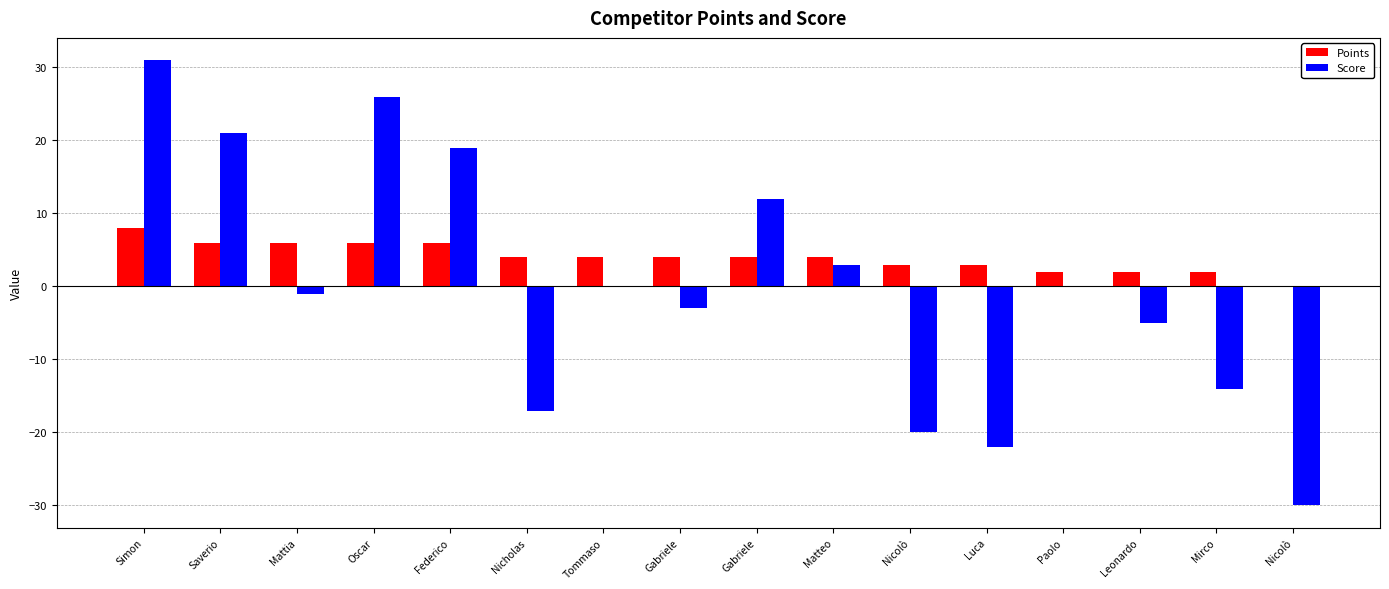

What is the approximate value of Points at Tommaso?

4